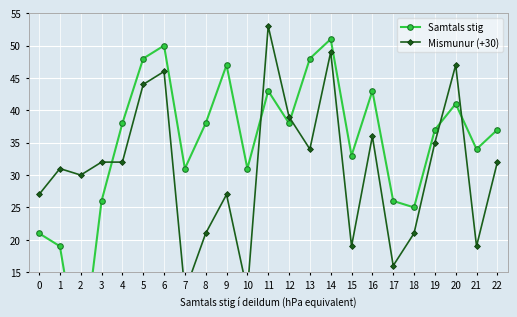

The Samtals stig series shows 45 at 18. True or false?

False